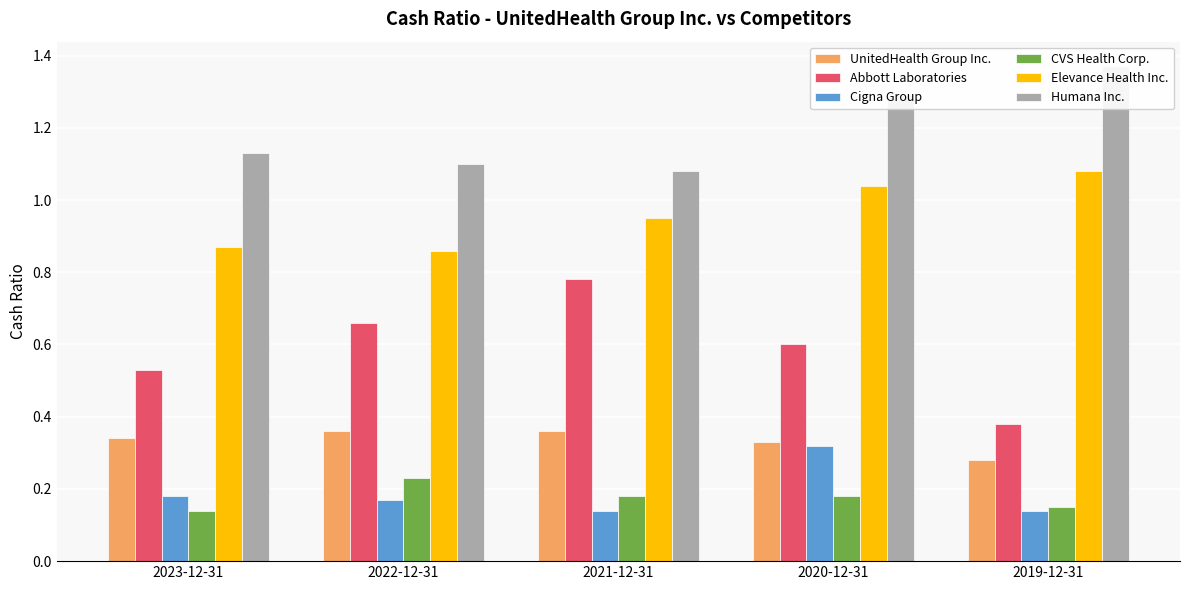

How many groups of bars are there?

5